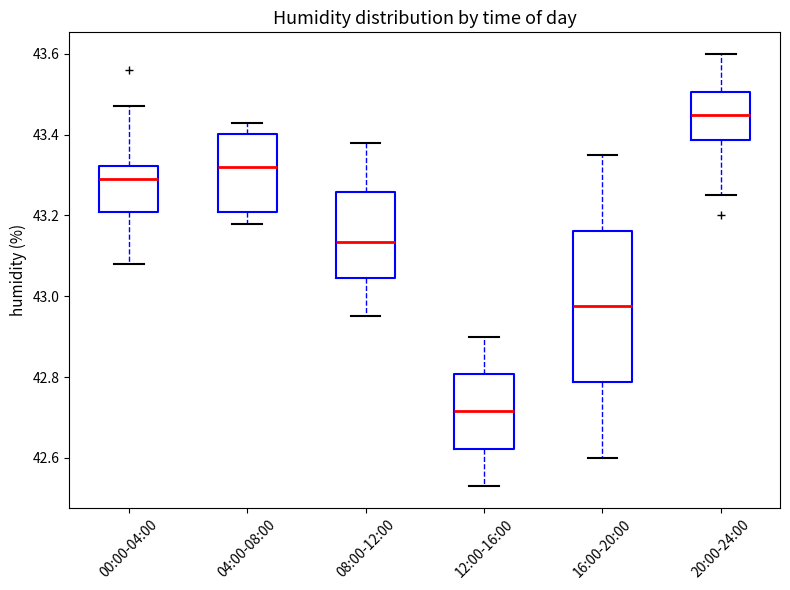

Reading left to right, transcribe this box plot: for each box, give where its median line is, the range the box spans, and where its two whiskers end, as read against the y-axis. The values are not printed on the chart, so give them approximately, as read against the axis.

00:00-04:00: median 43.30, box 43.20 to 43.32, whiskers 43.08 to 43.48
04:00-08:00: median 43.32, box 43.20 to 43.40, whiskers 43.18 to 43.44
08:00-12:00: median 43.14, box 43.04 to 43.26, whiskers 42.96 to 43.38
12:00-16:00: median 42.72, box 42.62 to 42.80, whiskers 42.54 to 42.90
16:00-20:00: median 42.98, box 42.78 to 43.16, whiskers 42.60 to 43.36
20:00-24:00: median 43.46, box 43.38 to 43.50, whiskers 43.26 to 43.60